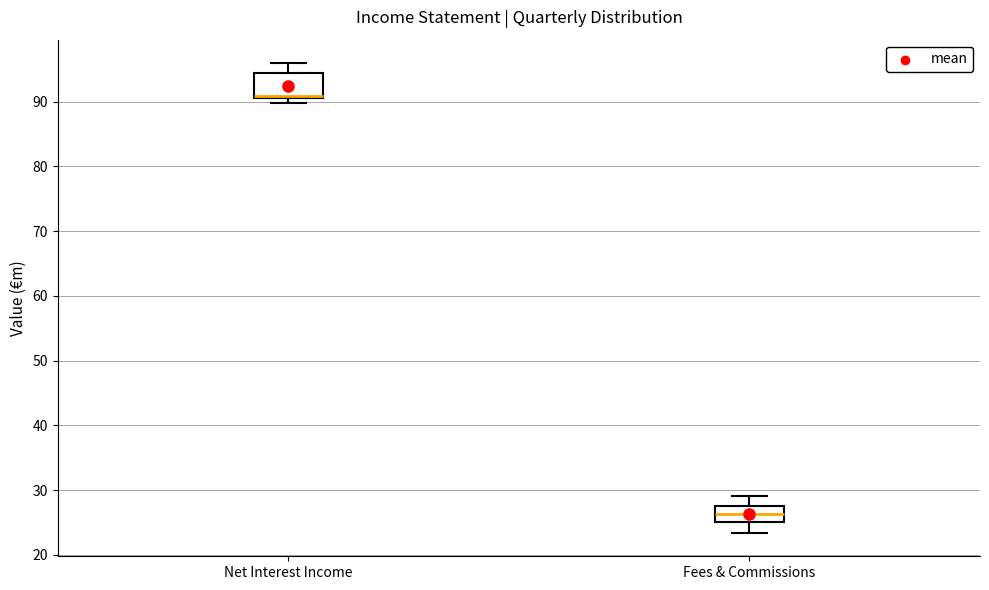

Where does the upper whisker of the box for Fees & Commissions end on the y-axis? The values are not printed on the chart, so give them approximately, as read against the axis.

29